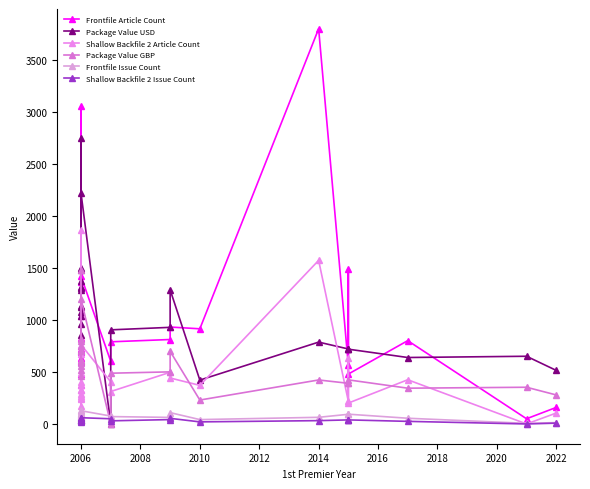

What is the difference between the maximum and minimum values in the Frontfile Issue Count series?

129